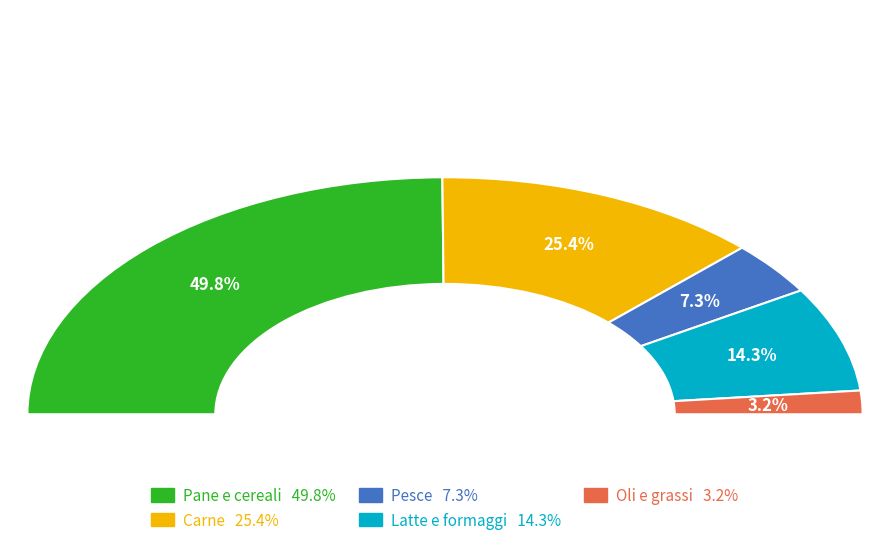

Combined, do Pesce and Latte e formaggi account for over 50%?

No